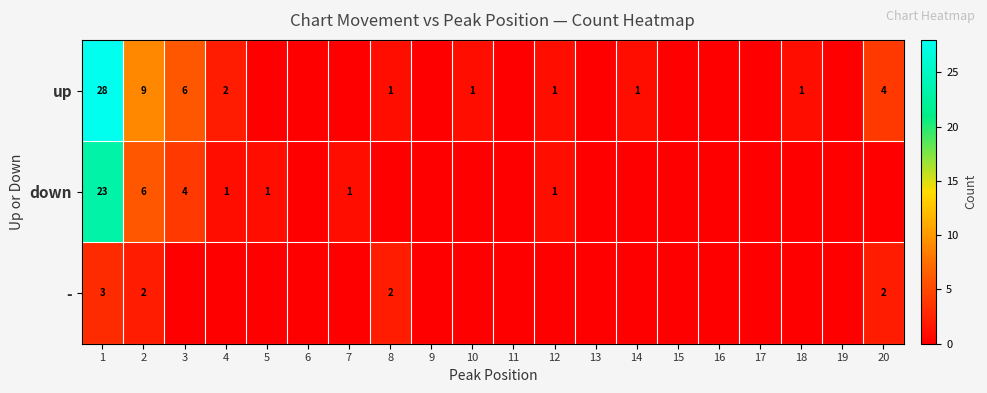

How many data points in - are above 0?

4